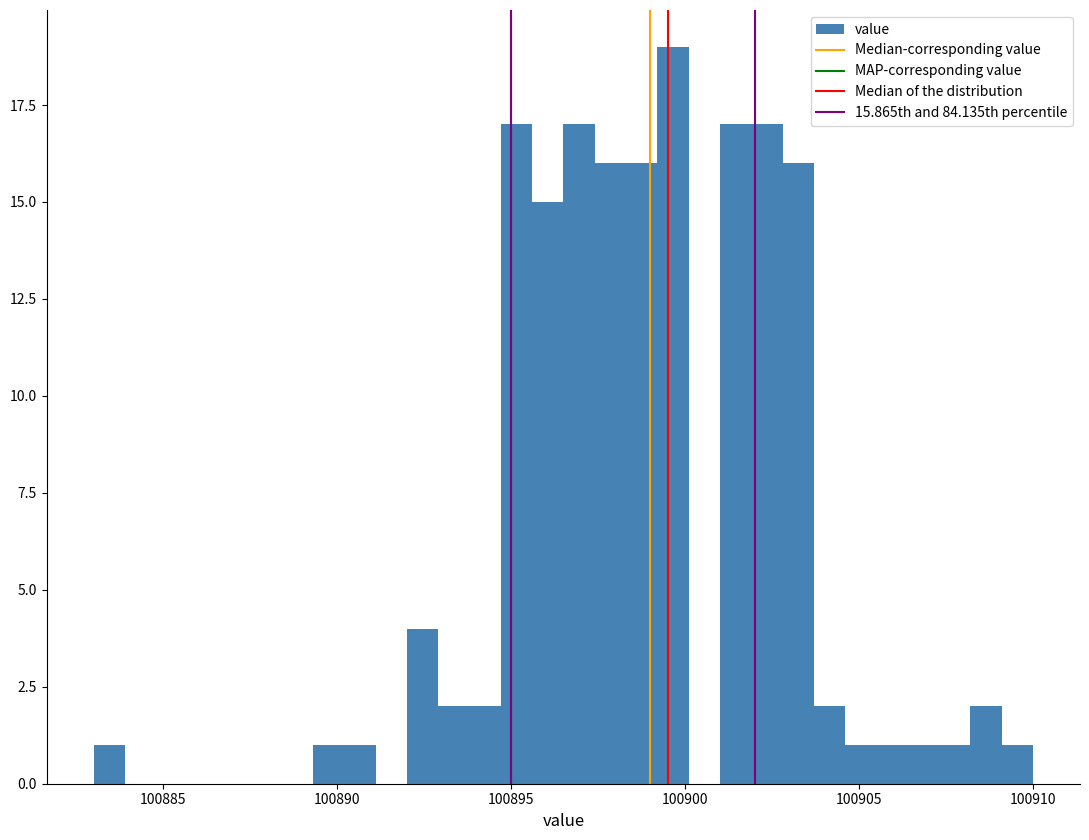

Around what value on the x-axis is the tallest bar? Give the approximate position of its centre, as read against the axis.

100899.5